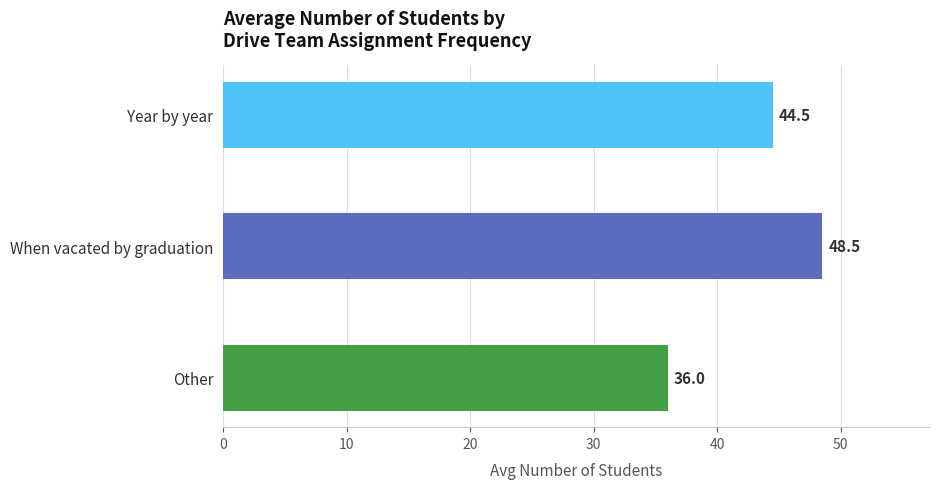

Rank the categories by value from highest to lowest.

When vacated by graduation, Year by year, Other